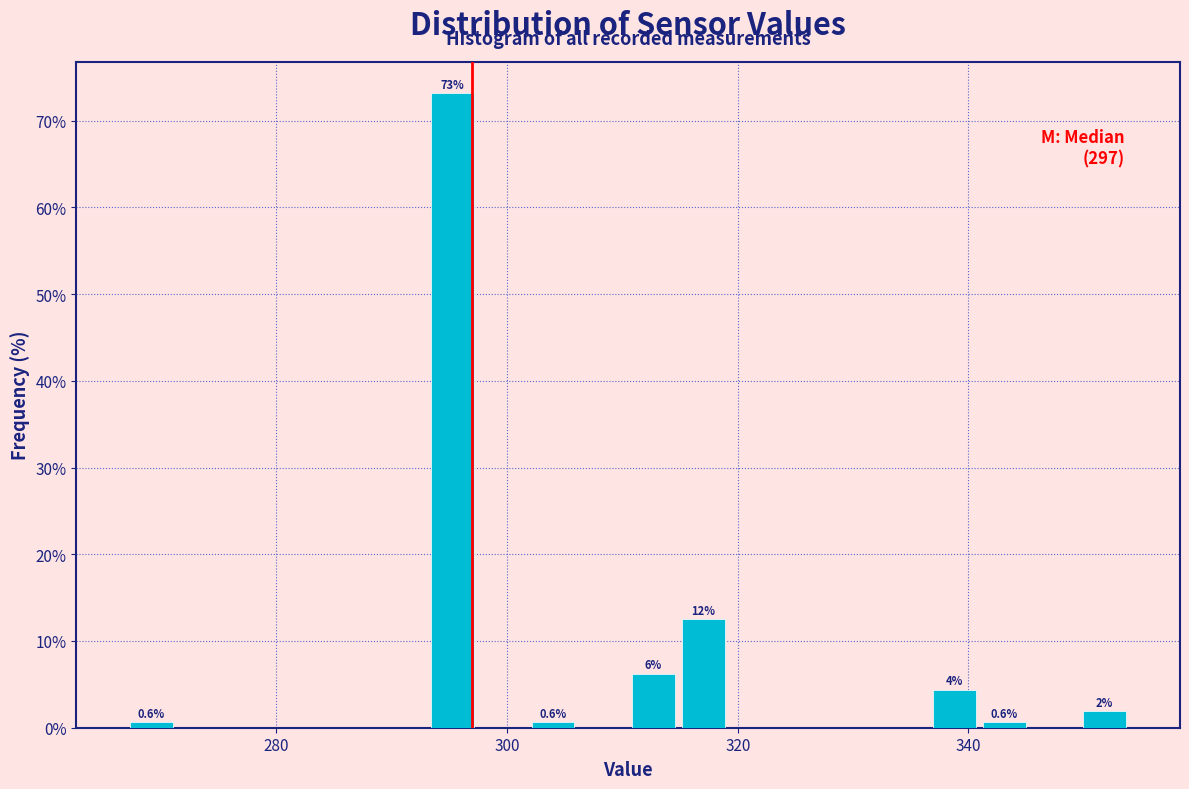

Around what value on the x-axis is the tallest bar? Give the approximate position of its centre, as read against the axis.

296